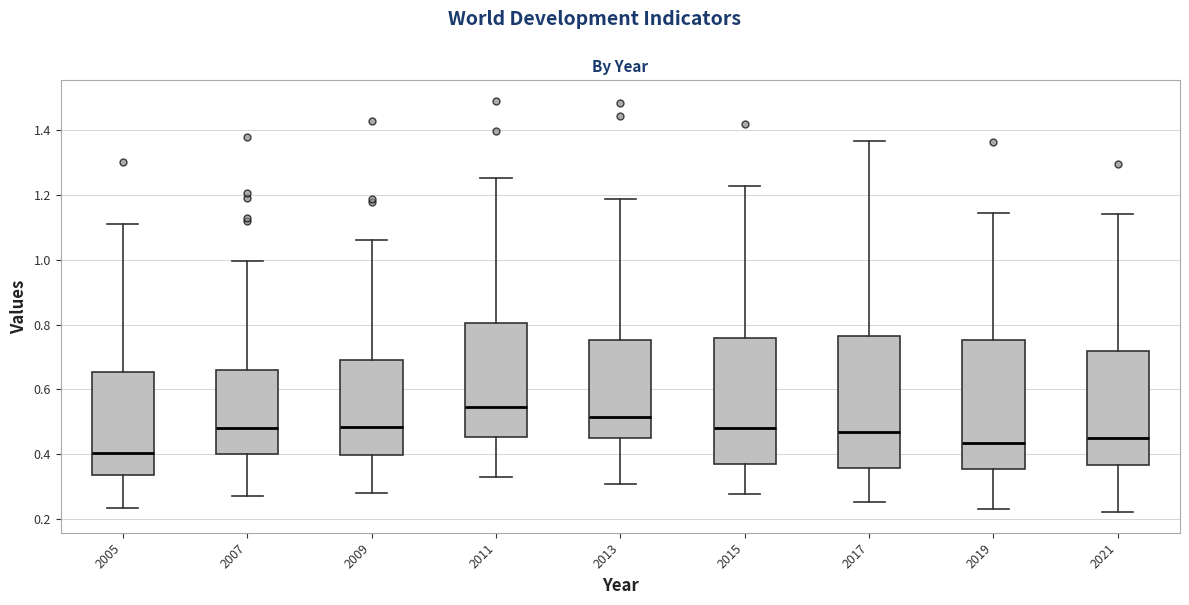

Reading left to right, transcribe this box plot: for each box, give where its median line is, the range the box spans, and where its two whiskers end, as read against the y-axis. The values are not printed on the chart, so give them approximately, as read against the axis.

2005: median 0.40, box 0.34 to 0.66, whiskers 0.24 to 1.10
2007: median 0.48, box 0.40 to 0.66, whiskers 0.26 to 1.00
2009: median 0.48, box 0.40 to 0.68, whiskers 0.28 to 1.06
2011: median 0.54, box 0.46 to 0.80, whiskers 0.32 to 1.26
2013: median 0.52, box 0.44 to 0.76, whiskers 0.30 to 1.18
2015: median 0.48, box 0.38 to 0.76, whiskers 0.28 to 1.22
2017: median 0.46, box 0.36 to 0.76, whiskers 0.26 to 1.36
2019: median 0.44, box 0.36 to 0.76, whiskers 0.24 to 1.14
2021: median 0.44, box 0.36 to 0.72, whiskers 0.22 to 1.14